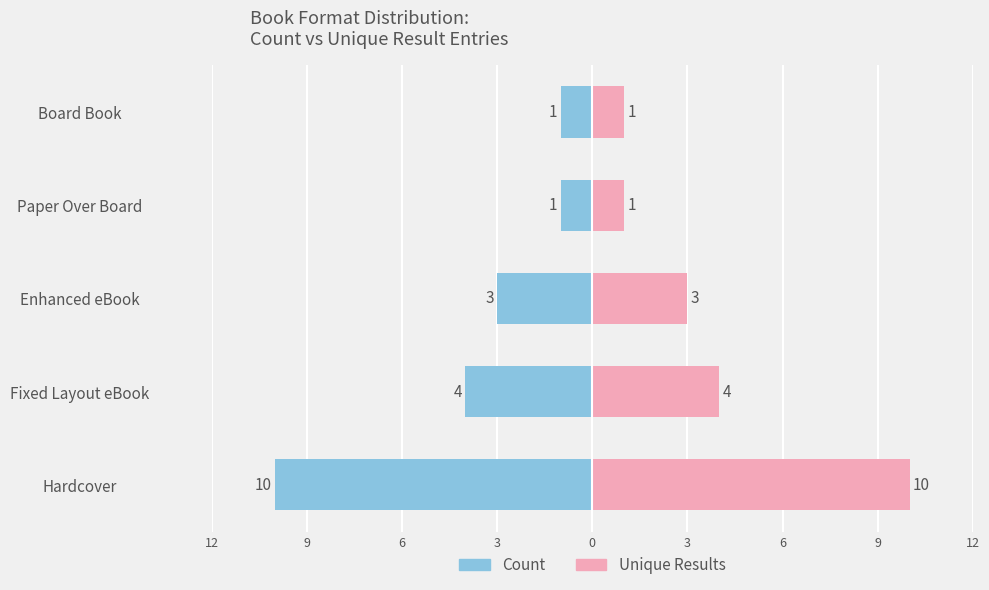

Which series has the largest total across all categories?

Unique Results